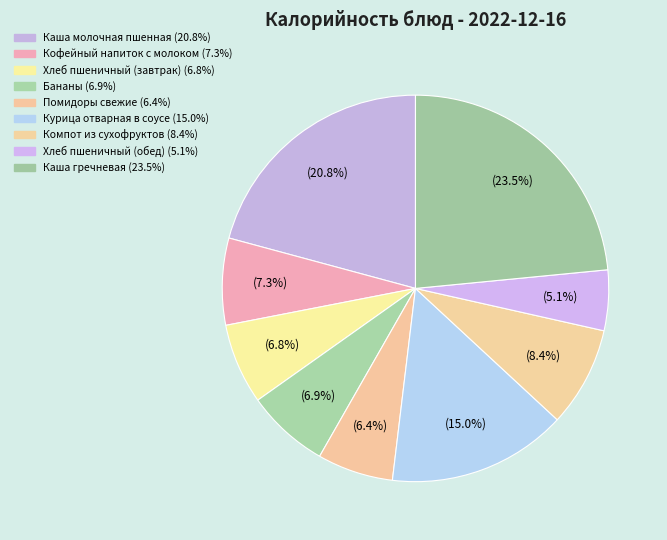

Count the number of slices in the pie.

9